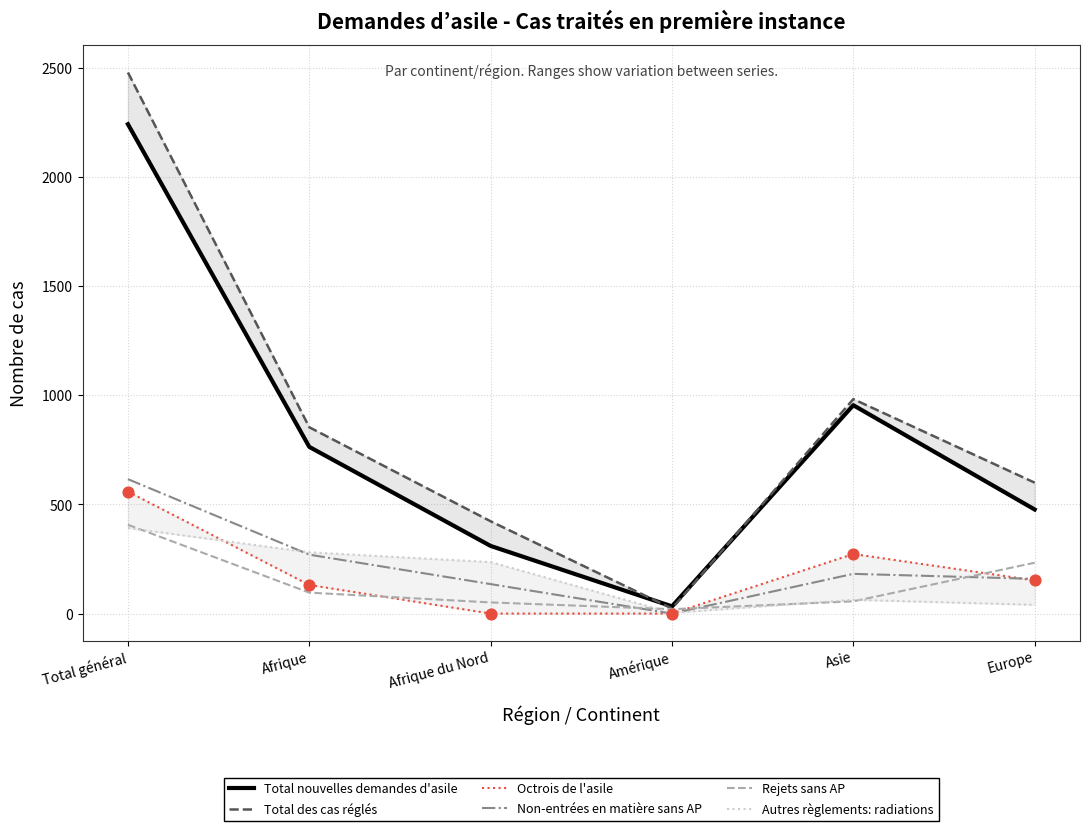

Which series contains the highest Y value?

Total des cas réglés